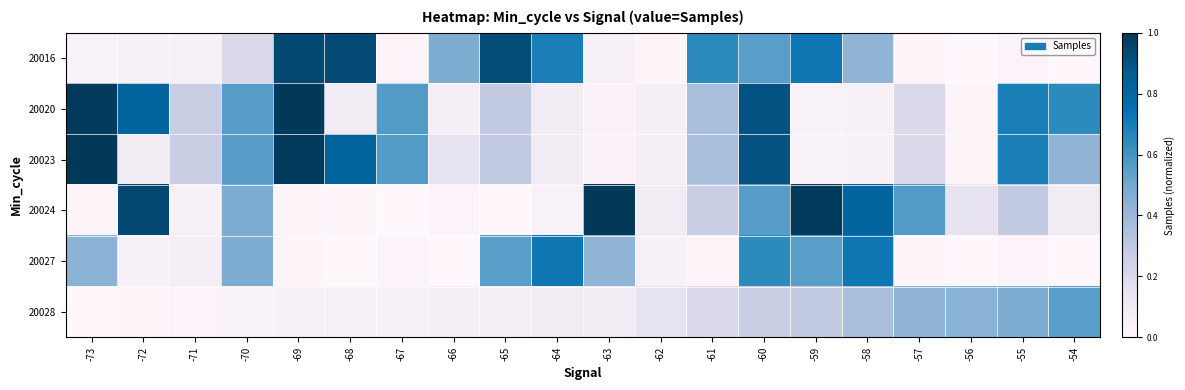

At how many categories does at least one series exceed 0?

20